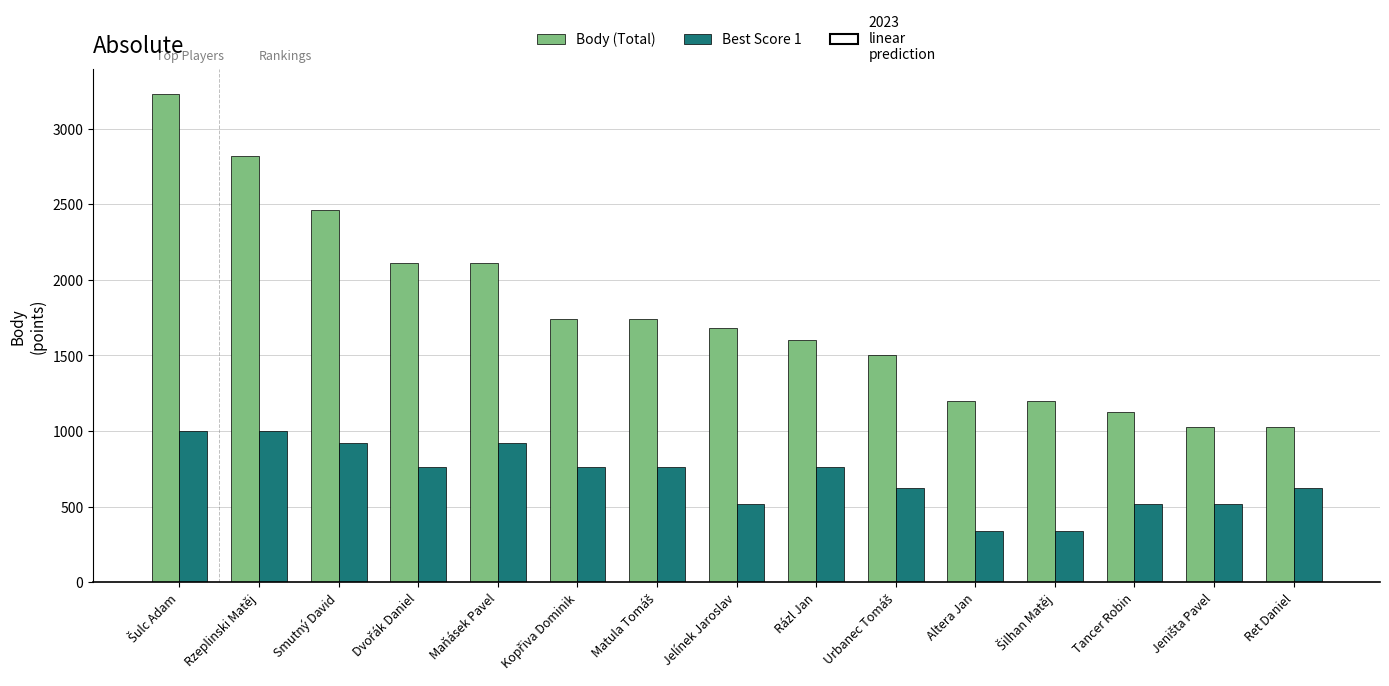

What is the maximum value for Best Score 1?

1000